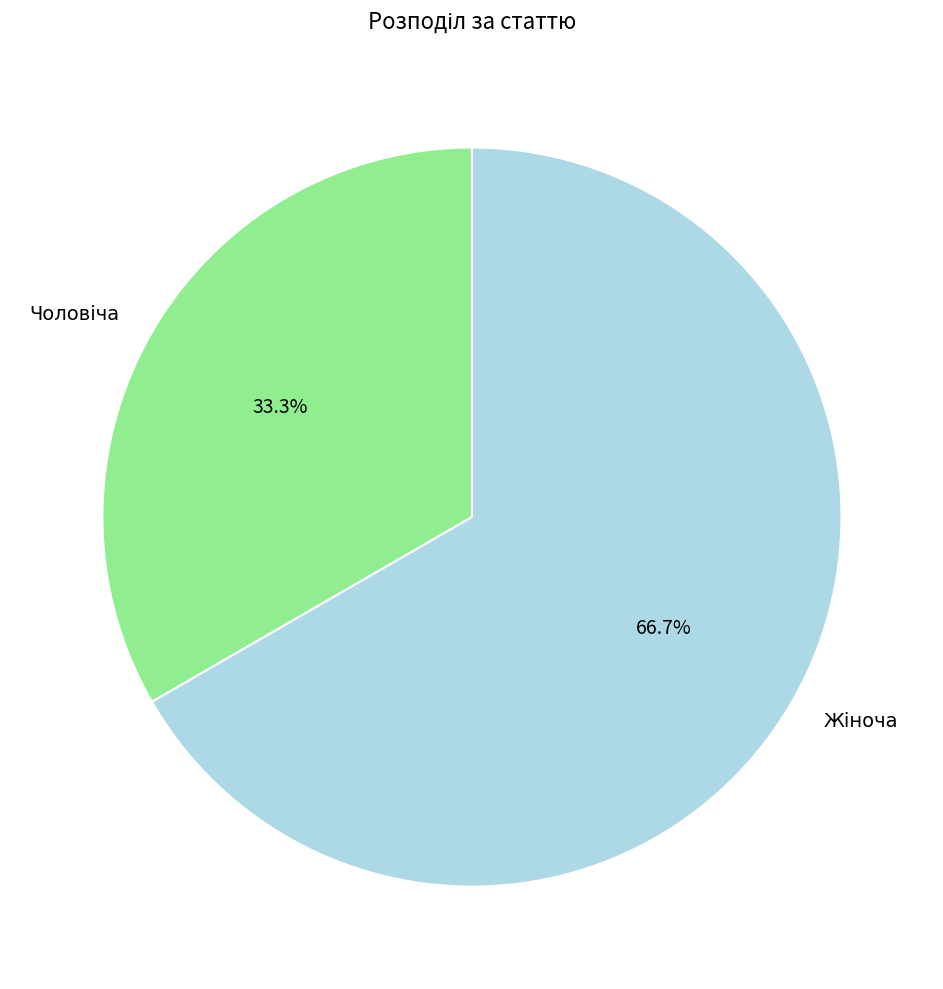

Is there any slice that represents more than half of the pie?

Yes